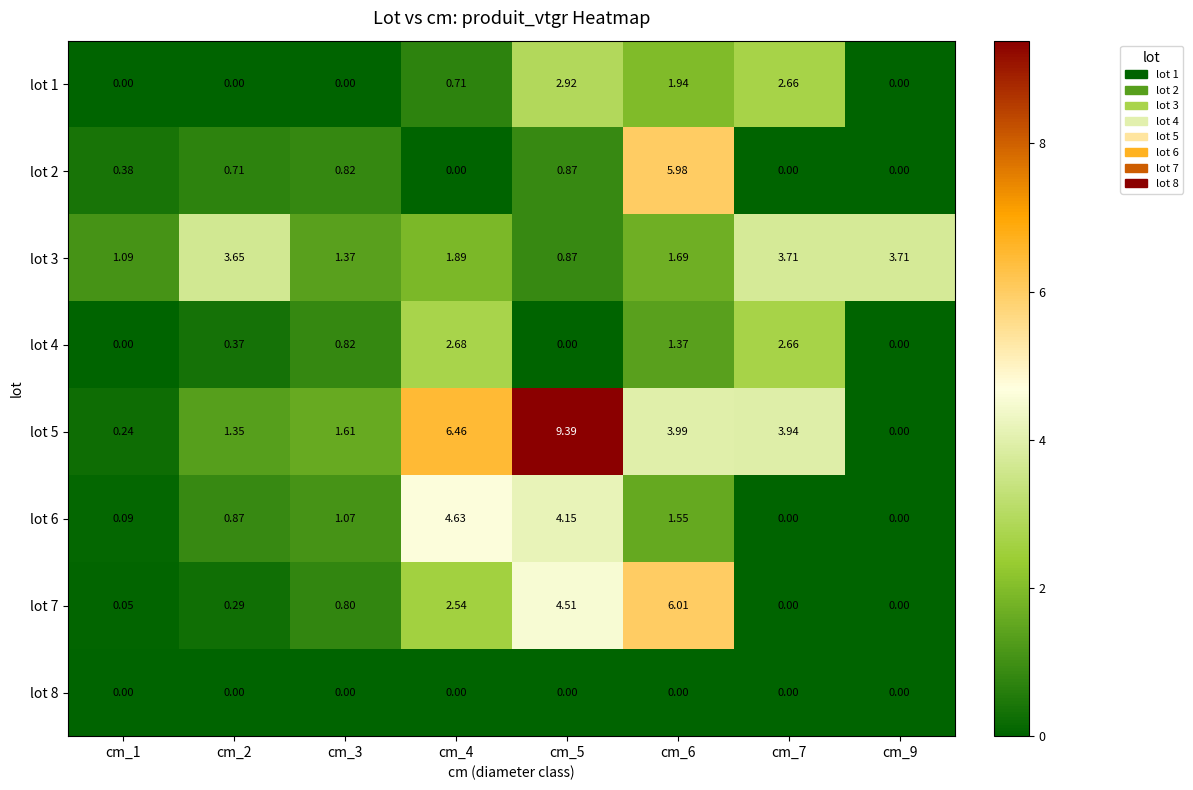

Is the value of lot 5 at cm_2 greater than the value of lot 4 at cm_6?

No